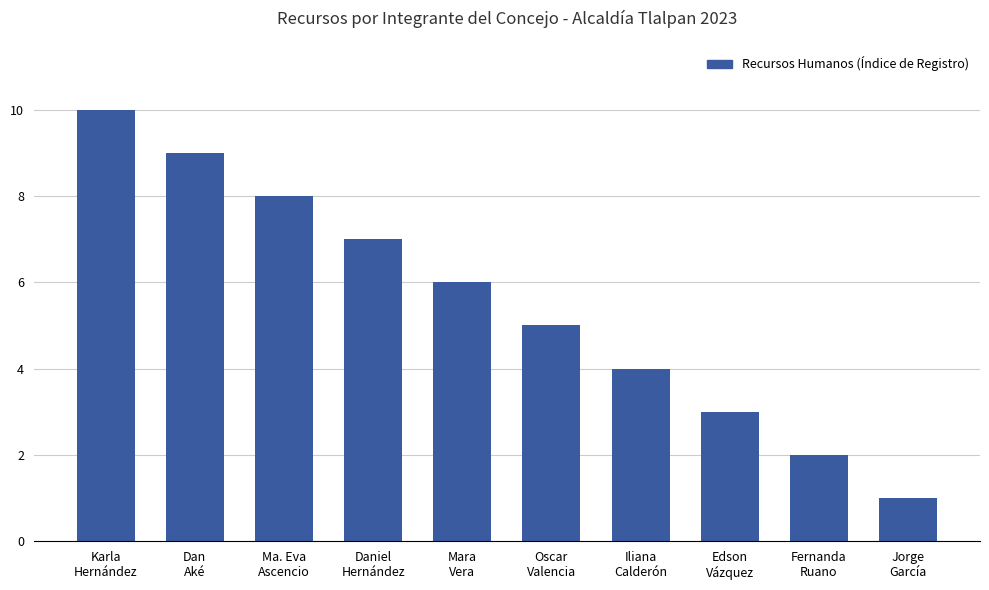

What is the change in value from Mara
Vera to Oscar
Valencia?

-1